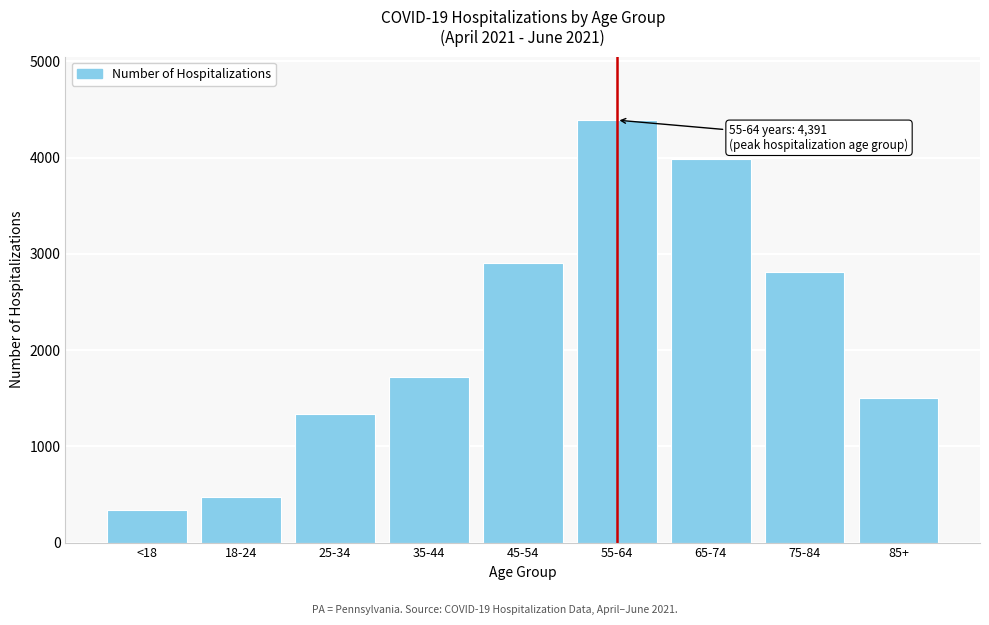

Reading right to left, transcribe all the data shown in this chart.

1502	2809	3990	4391	2910	1718	1334	472	335